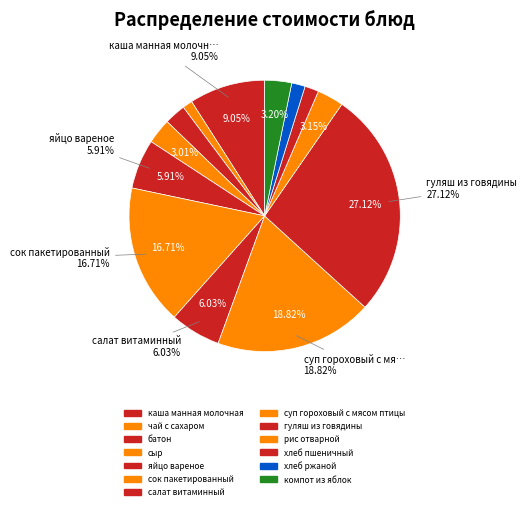

How many slices are in this pie chart?

13